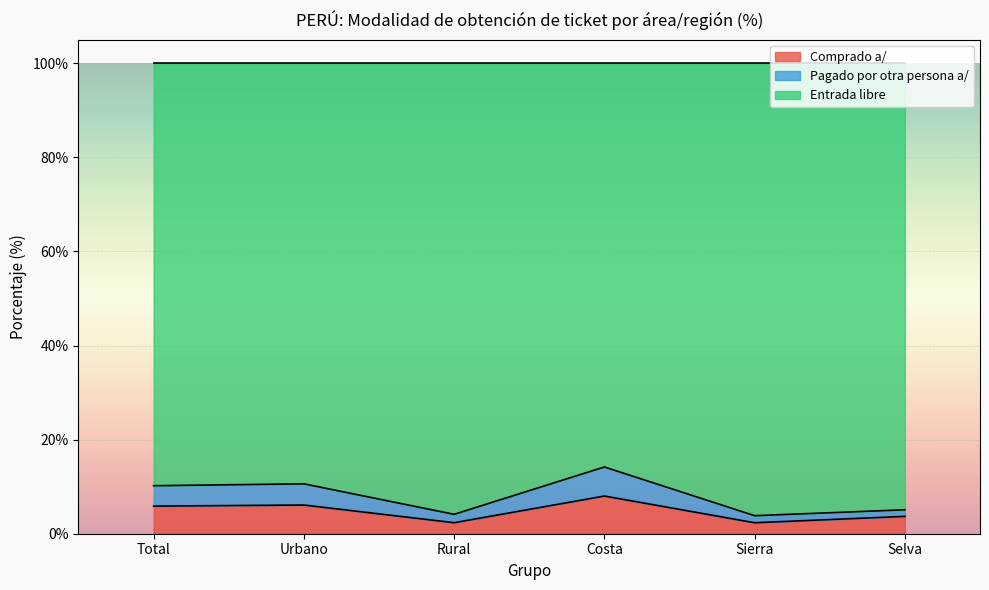

Where is the first local minimum for Pagado por otra persona a/?

Rural